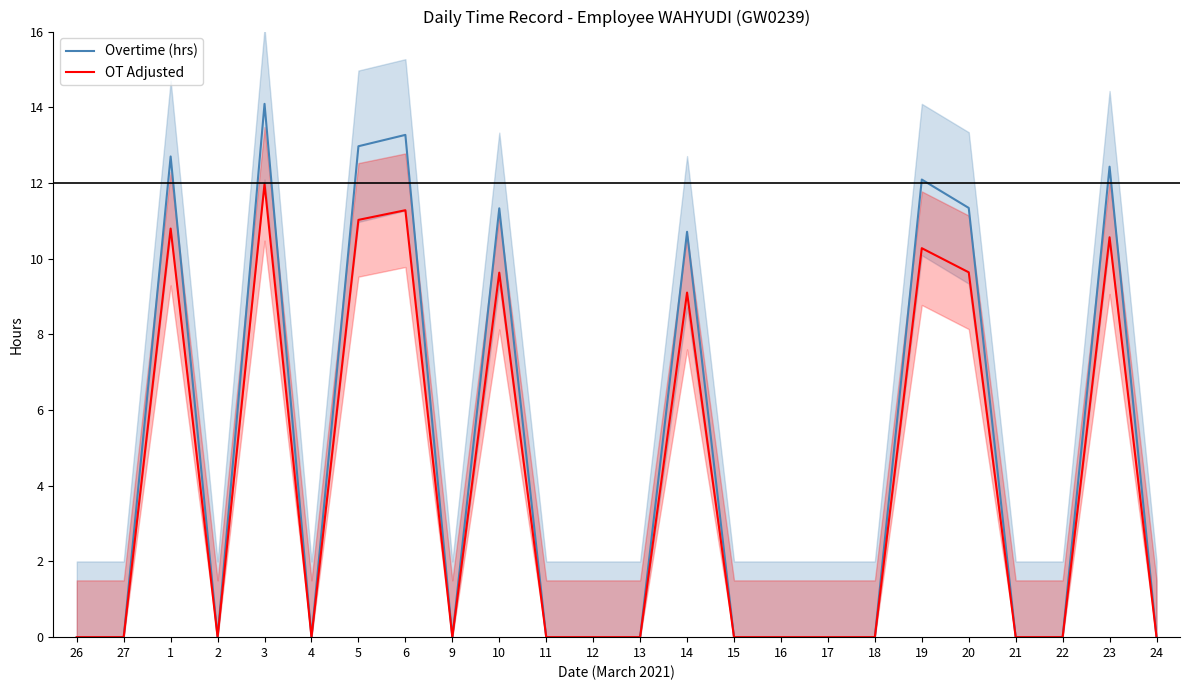

How many lines are shown in the chart?

2